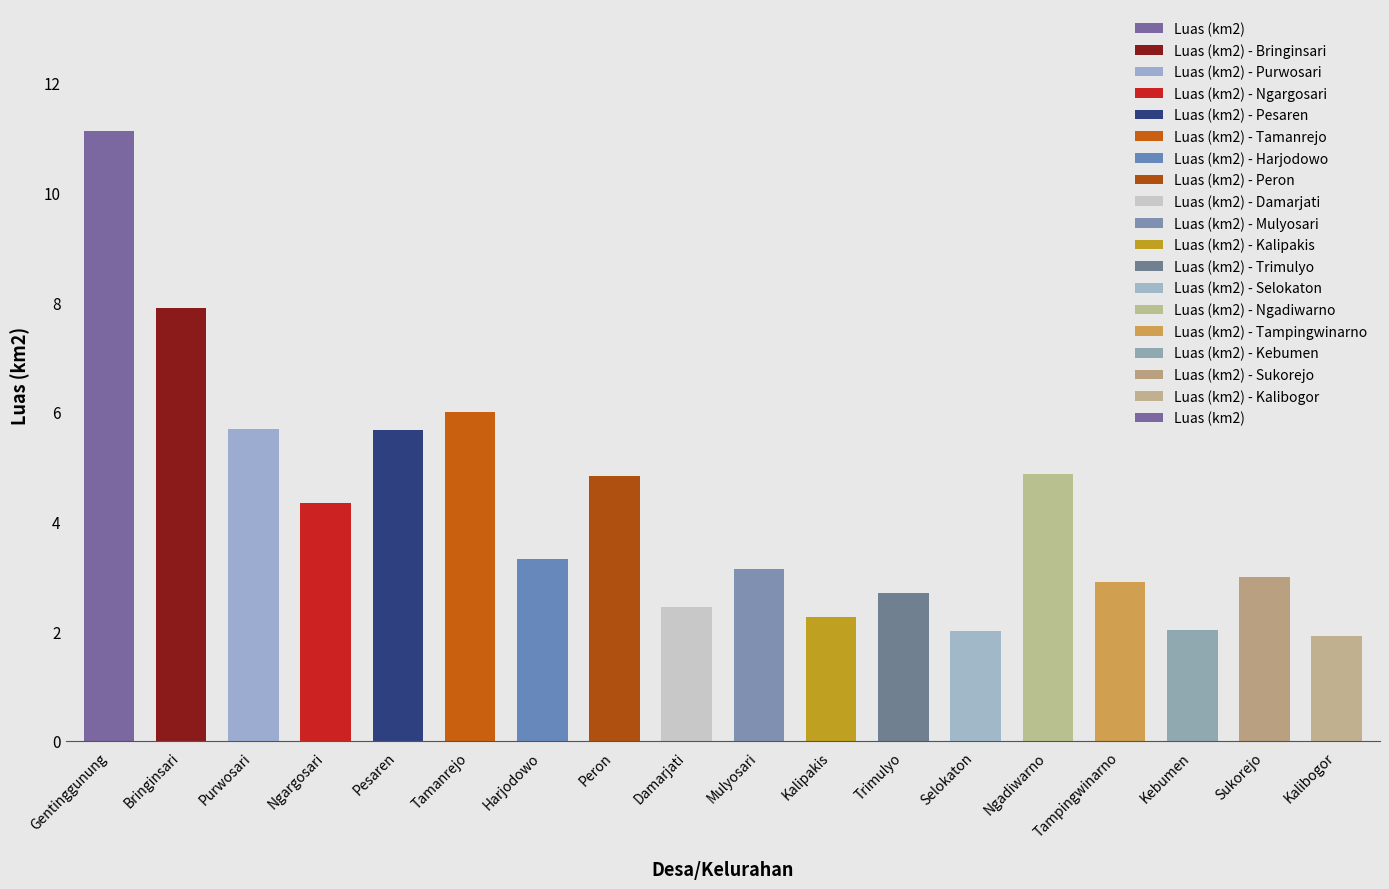

At which label is the value closest to 6?

Tamanrejo